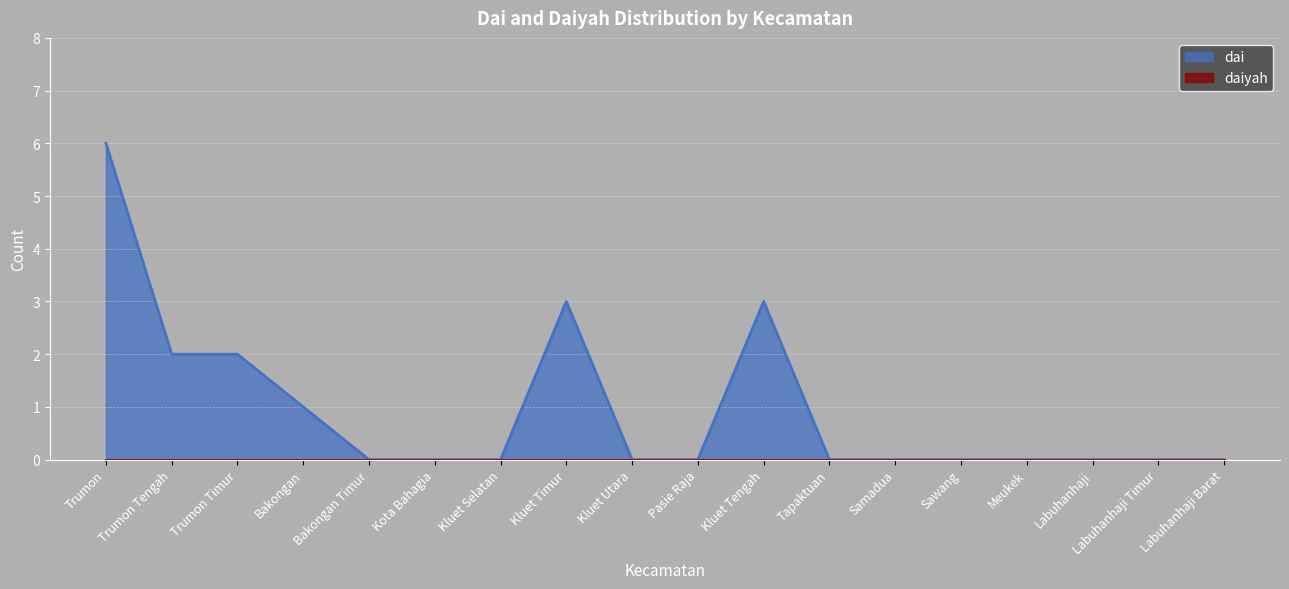

What is the label of the 17th point from the left?

Labuhanhaji Timur